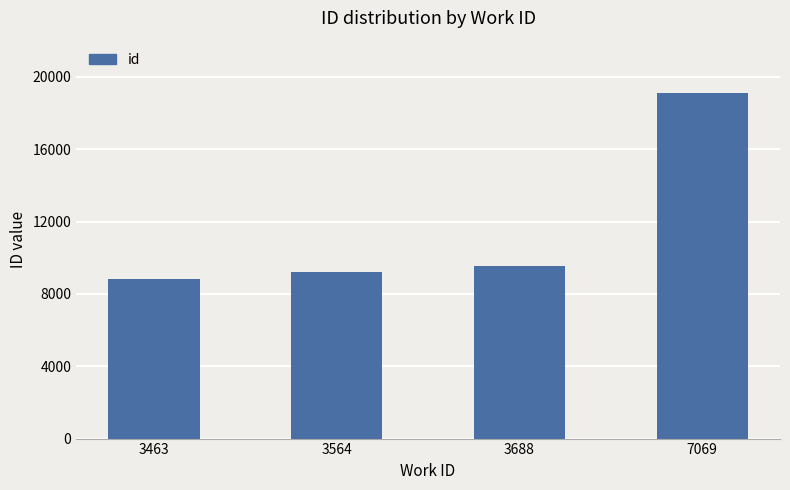

Reading left to right, extract all data points from this chart.

3463=8848	3564=9230	3688=9553	7069=19094